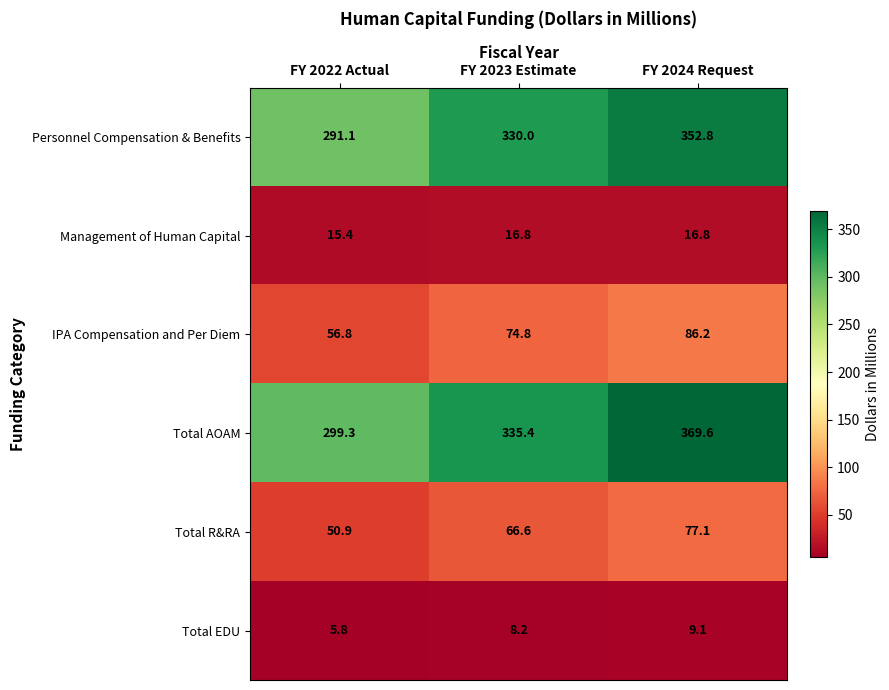

Which category has the lowest value in the Management of Human Capital series?

FY 2022 Actual